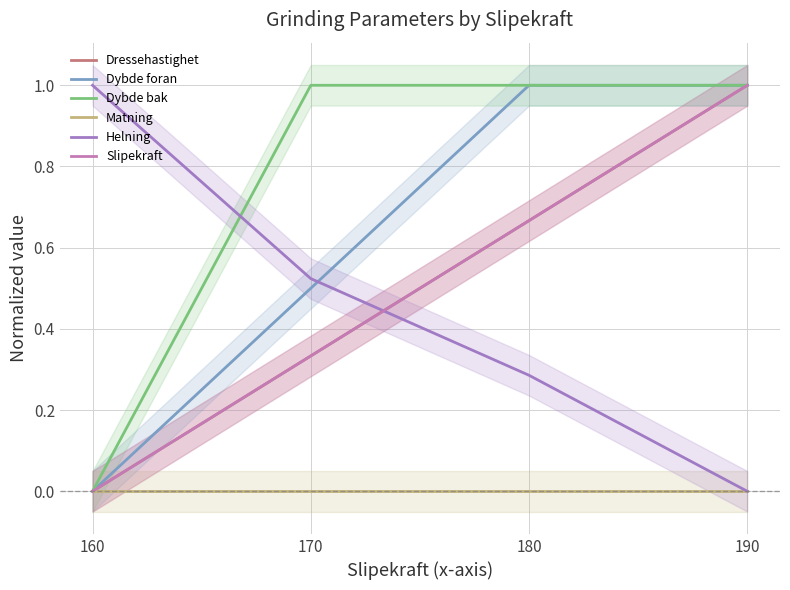

At which label is Helning closest to 0?

190